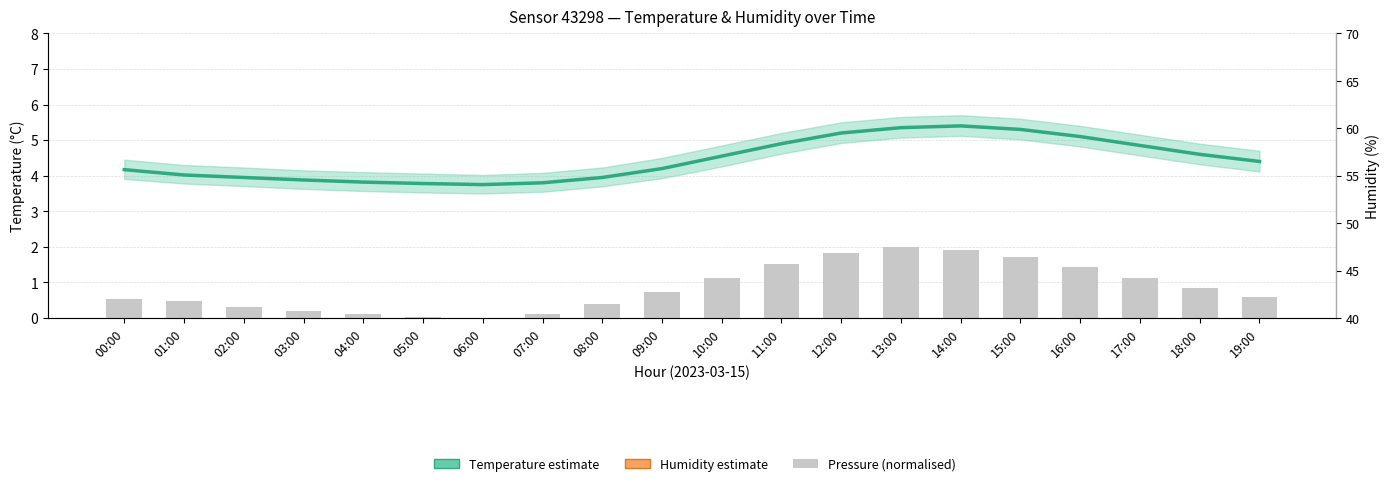

What is the total value across all series at 11:00?

58.8